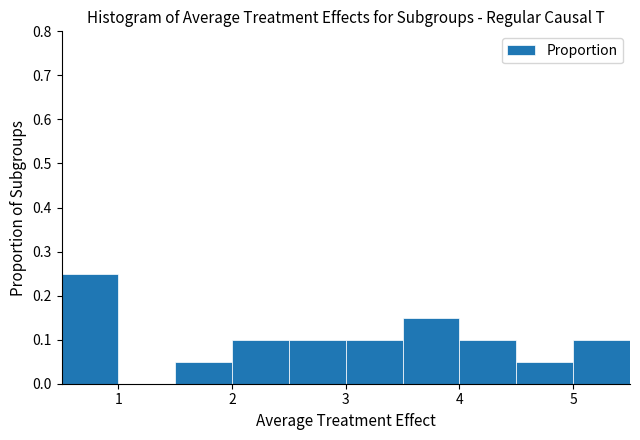

Reading left to right, transcribe this chart: for each bar, give the range it covers on the x-axis and its height. The values are not printed on the chart, so give them approximately, as read against the axis.

0.5 to 1.0: 0.25
1.0 to 1.5: 0
1.5 to 2.0: 0.05
2.0 to 2.5: 0.10
2.5 to 3.0: 0.10
3.0 to 3.5: 0.10
3.5 to 4.0: 0.15
4.0 to 4.5: 0.10
4.5 to 5.0: 0.05
5.0 to 5.5: 0.10